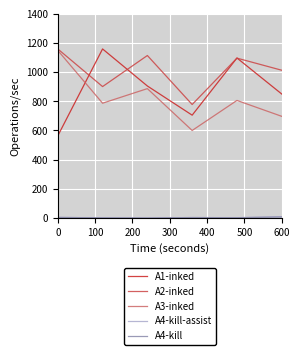

True or false: A1-inked and A3-inked cross at least once.

True